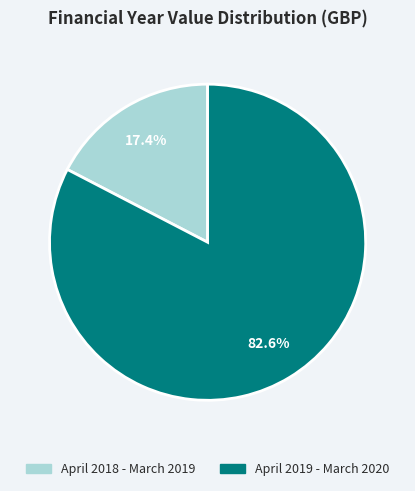

How many slices are in this pie chart?

2